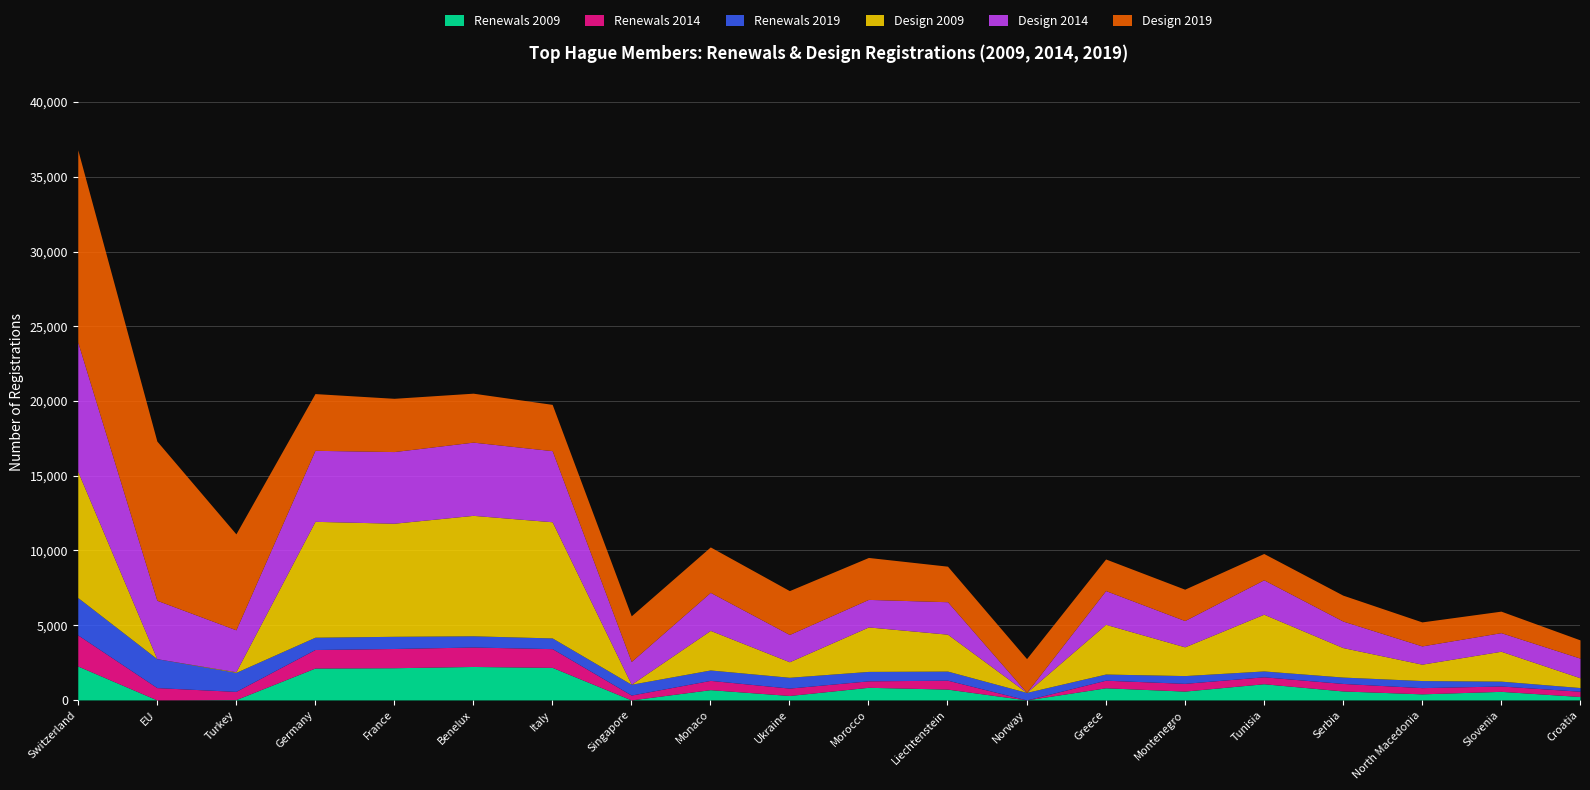

Does the chart display data point markers on the line(s)?

No